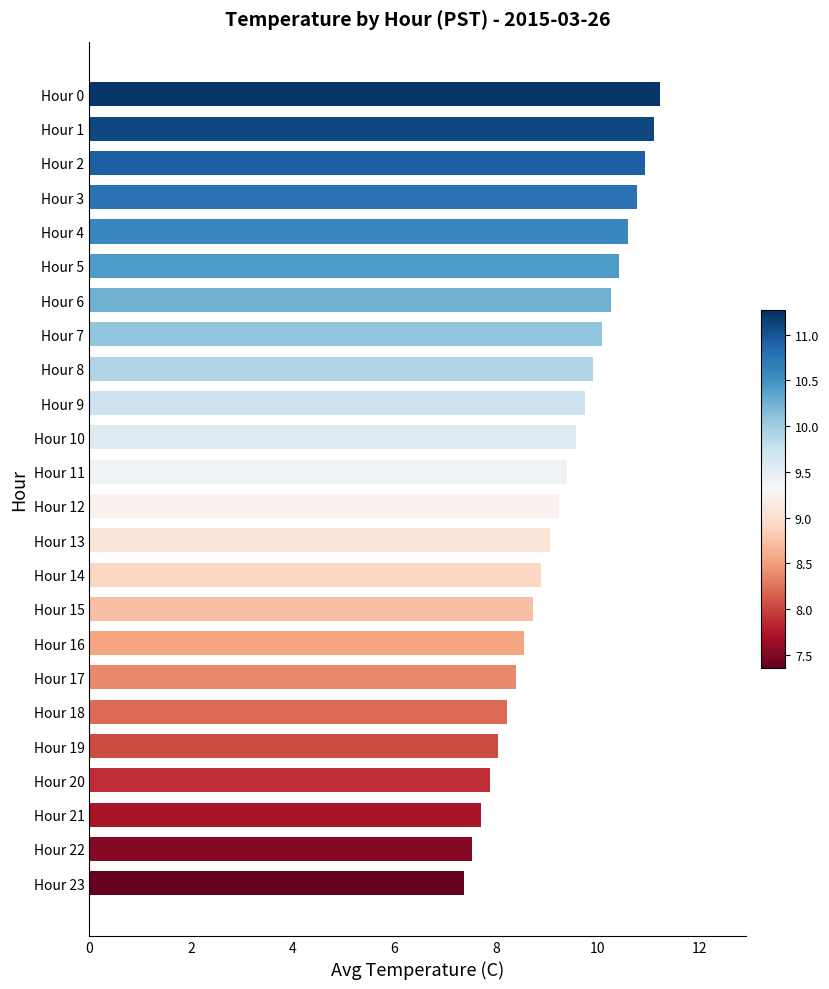

What is the smallest value displayed?

7.4